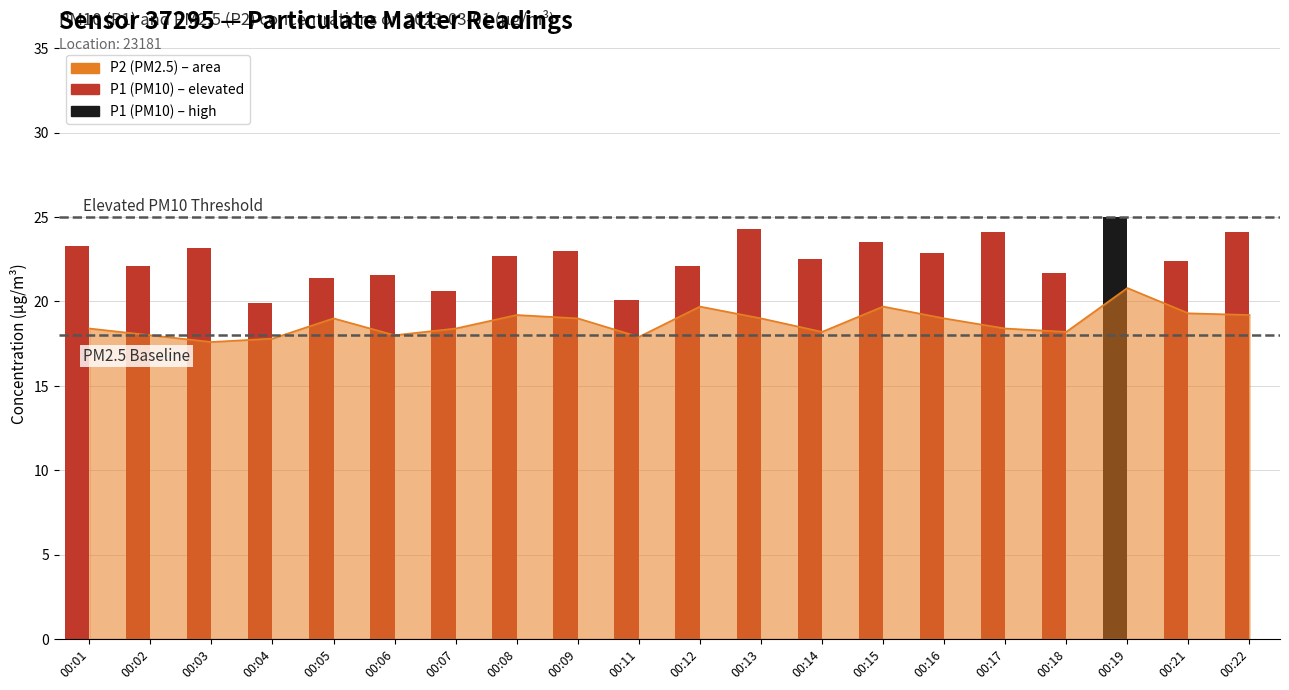

Which has a higher value, 00:15 or 00:17?

00:17